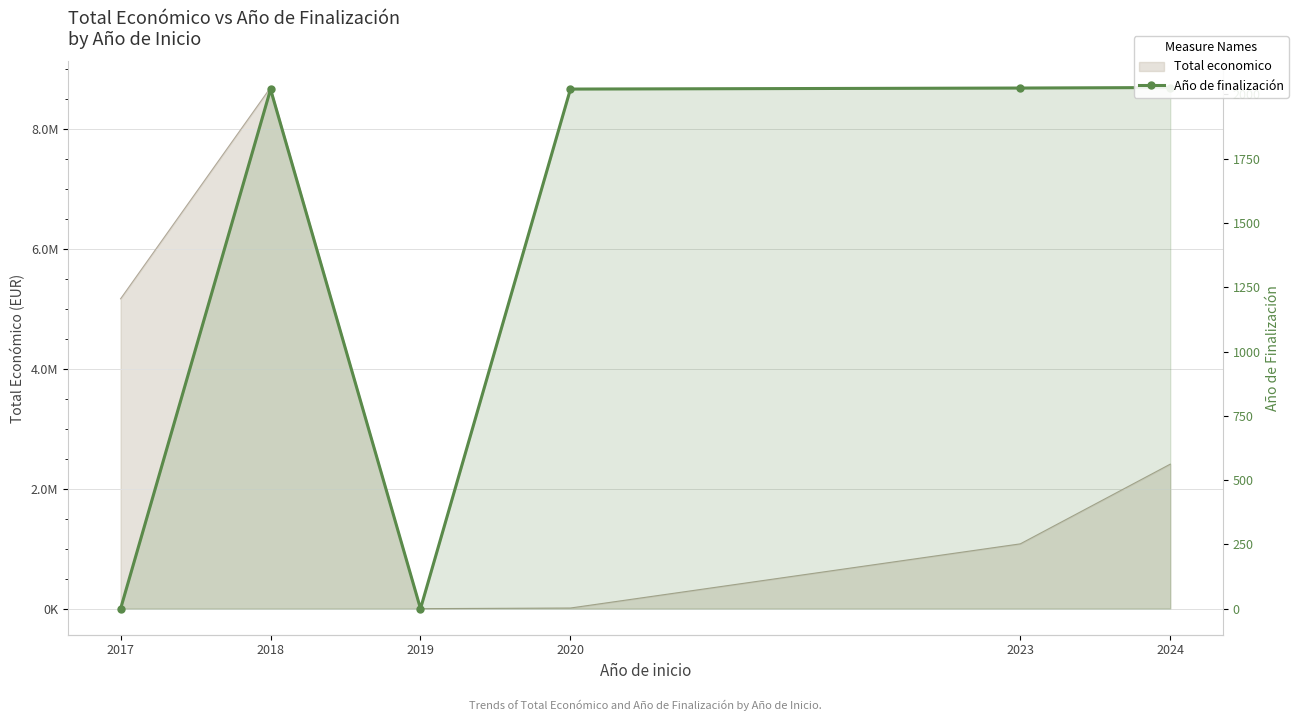

What is the difference between the values at 2024 and 2019?

2027